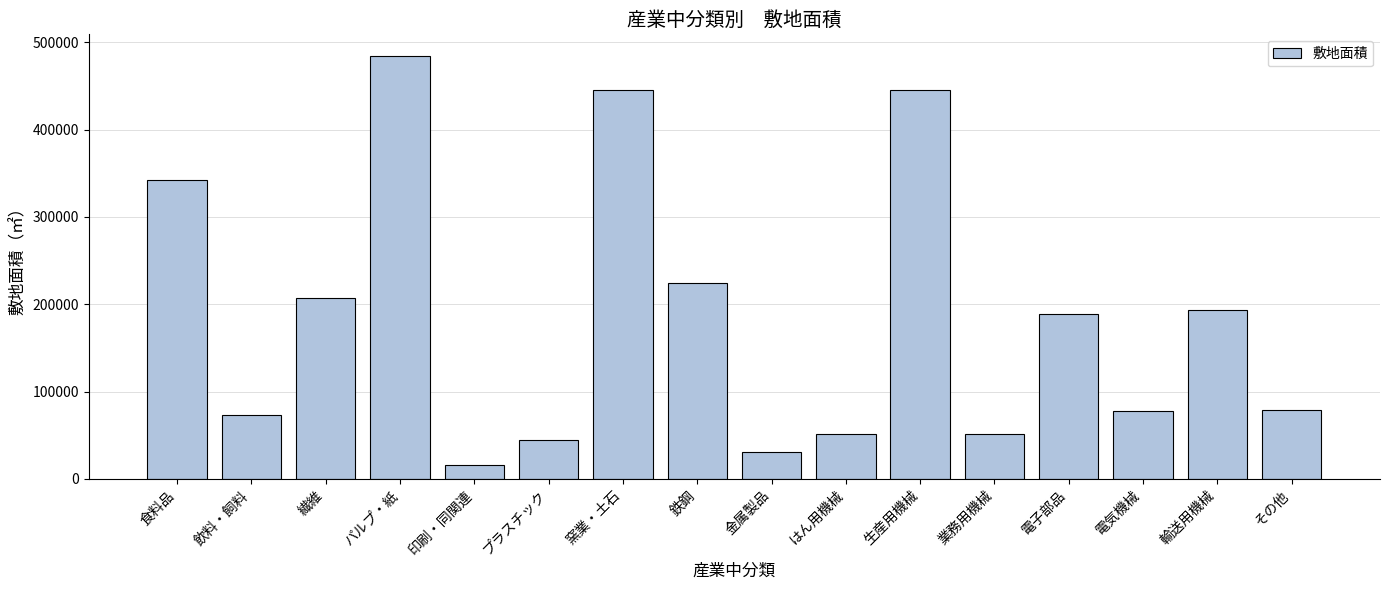

What is the label of the 6th bar from the right?

生産用機械